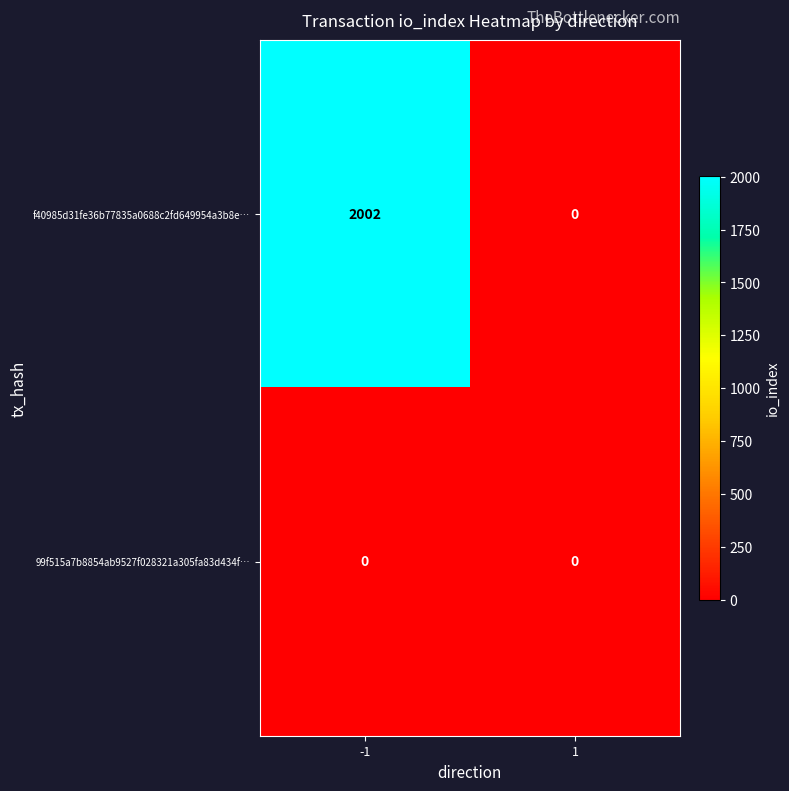

Reading left to right, list all the values displayed in this chart.

f40985d31fe36b77835a0688c2fd649954a3b8e…: -1=2002	1=0
99f515a7b8854ab9527f028321a305fa83d434f…: -1=0	1=0